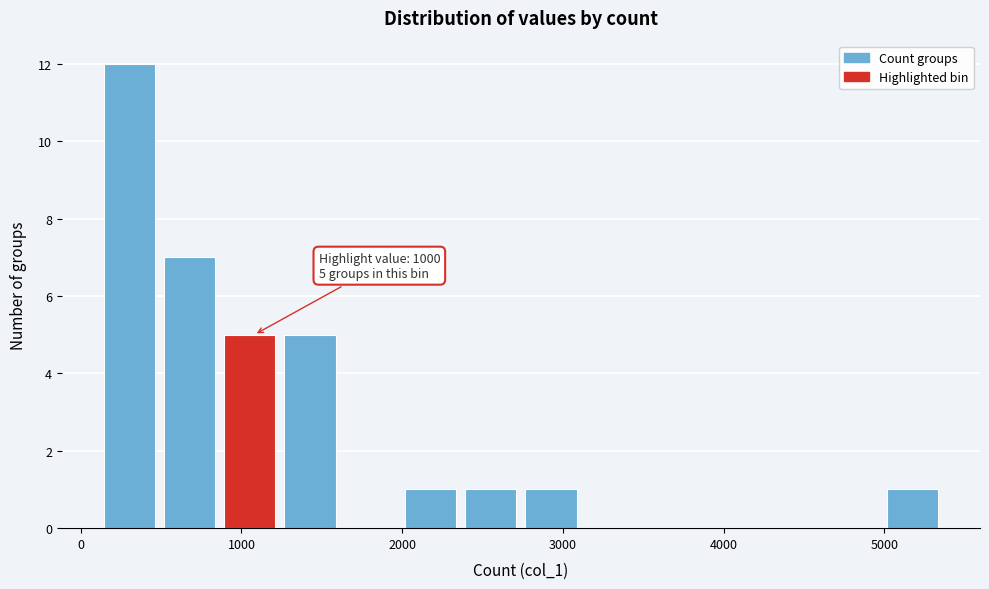

Read against the x-axis, roughly where is the centre of the tallest bar?

300